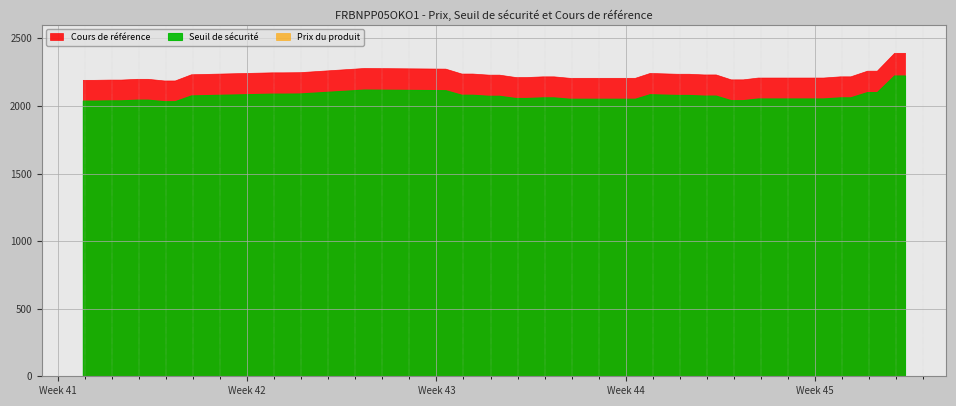

Which series changed the most between 14 and 30?

Cours de référence